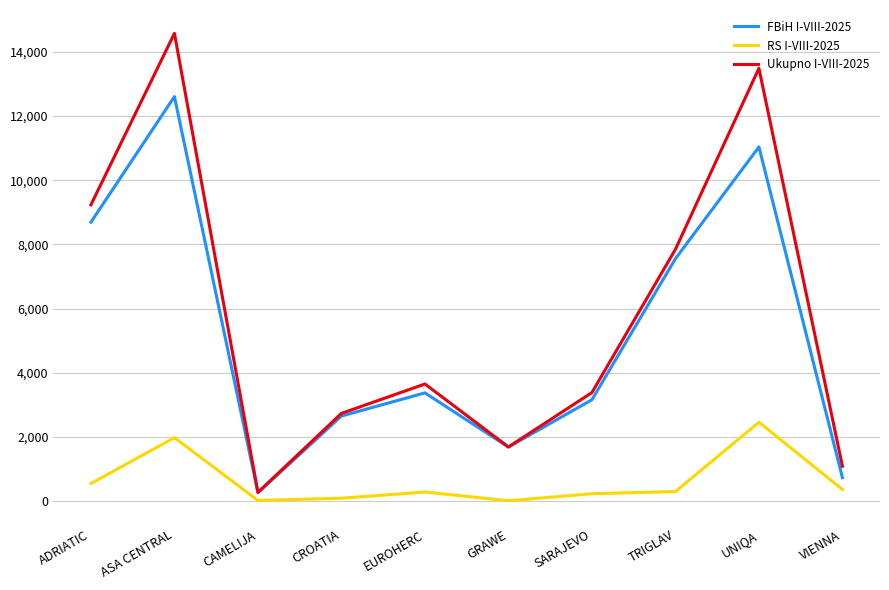

What is the spread (max minus min) of values at CAMELIJA?

253